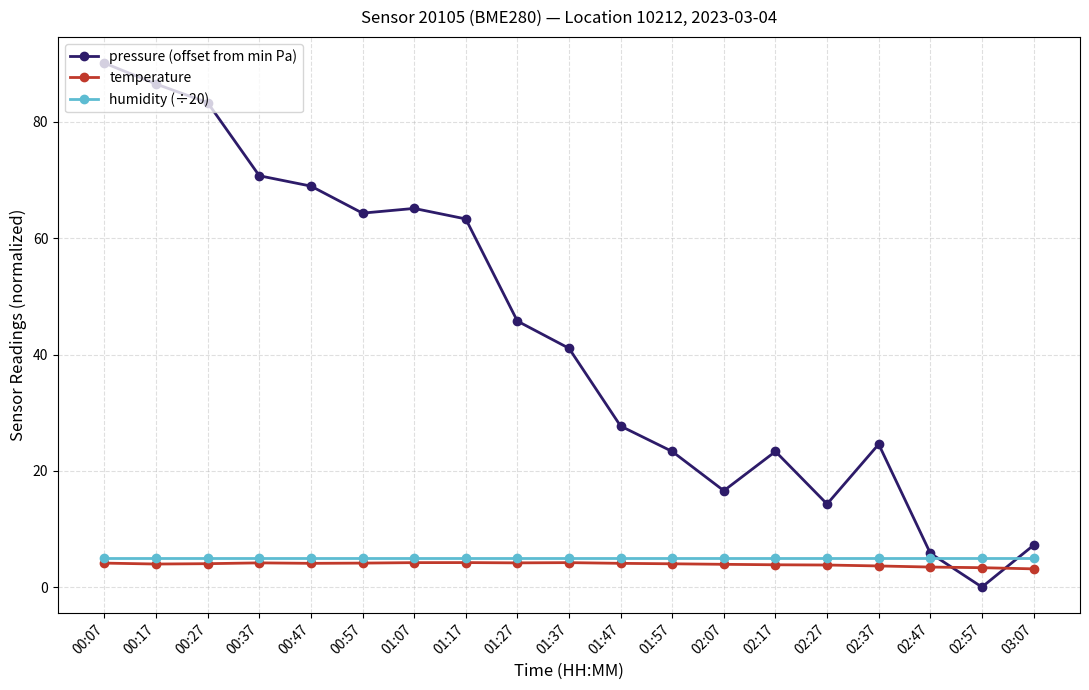

What is the label of the 19th point from the left?

03:07